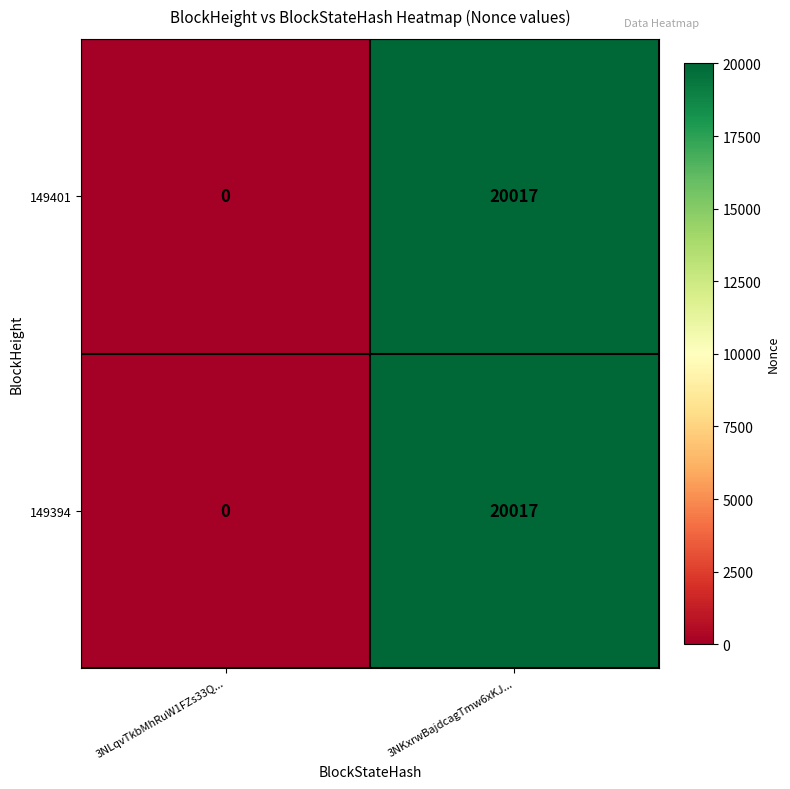

What is the maximum value for 149401?

20017